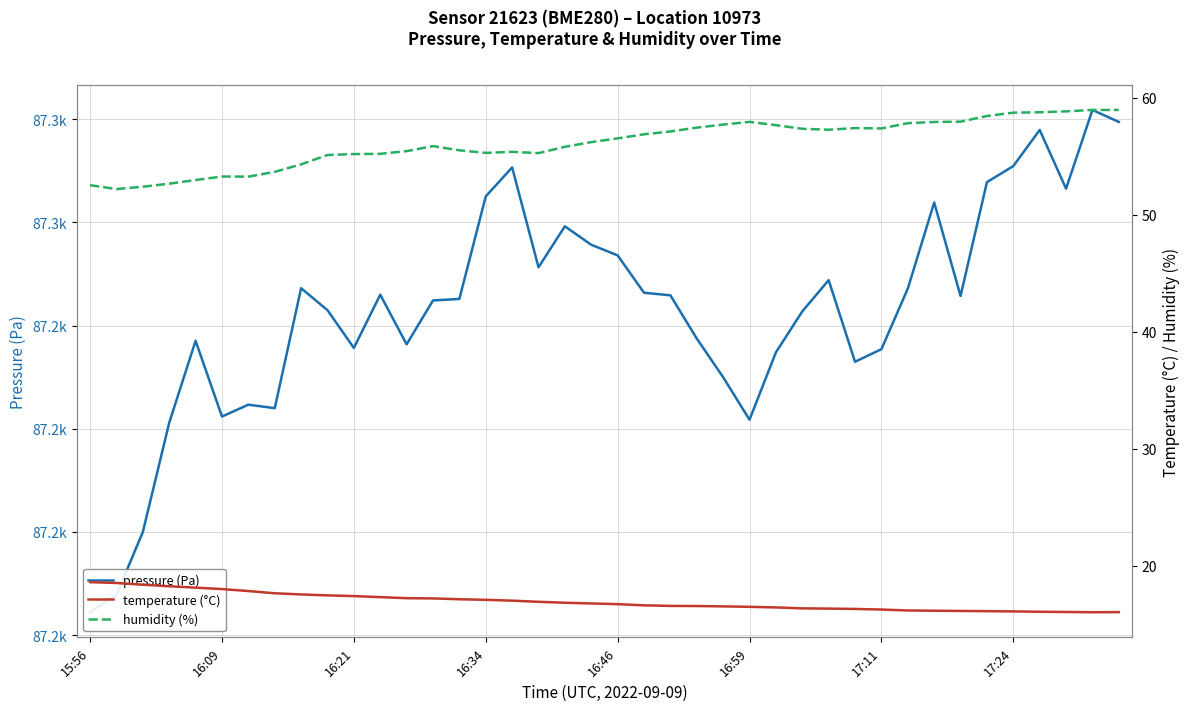

The humidity (%) series shows 58.9 at 38. True or false?

True